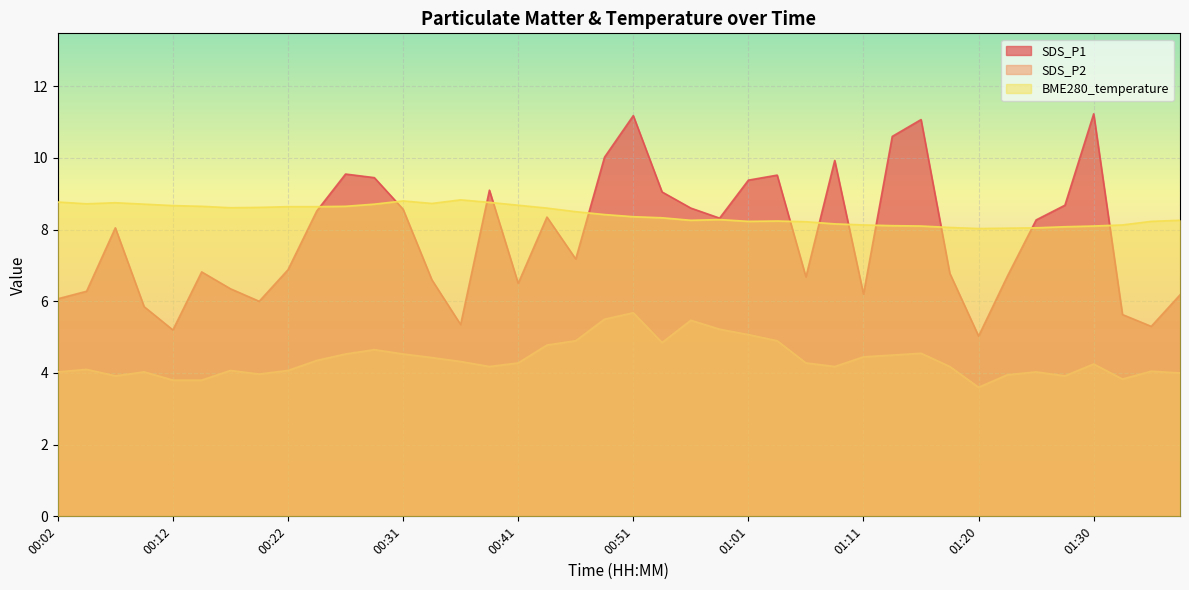

How many lines are shown in the chart?

3